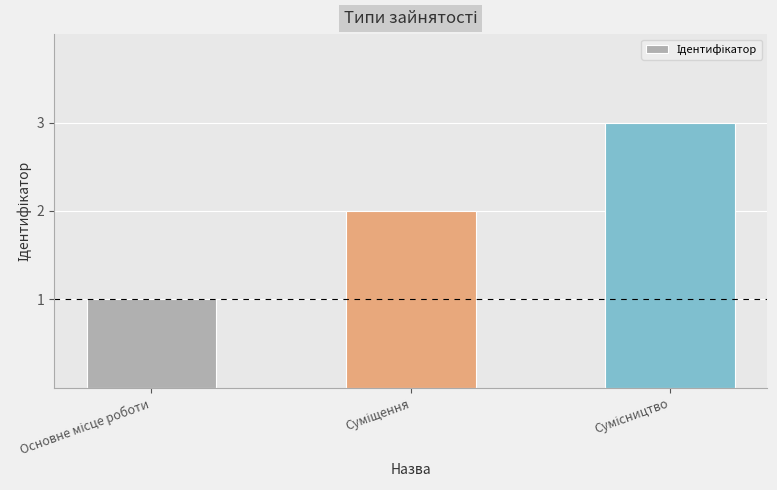

Reading right to left, extract all data points from this chart.

3	2	1